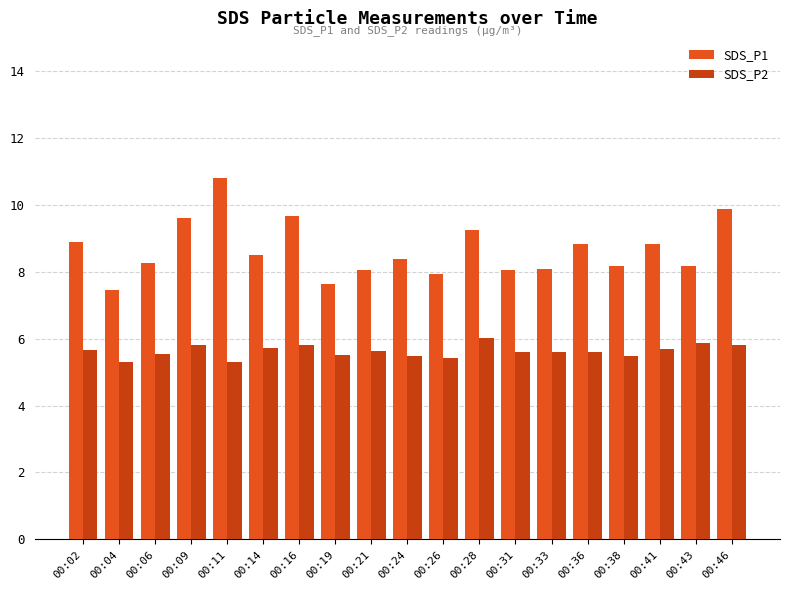

At which label is SDS_P2 closest to 5?

00:04